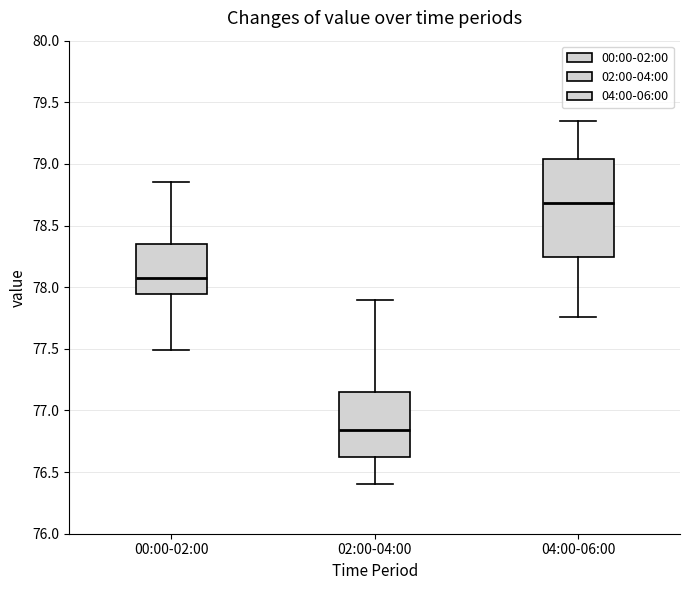

Comparing the boxes themselves (not the whiskers), which one is the tallest?

04:00-06:00